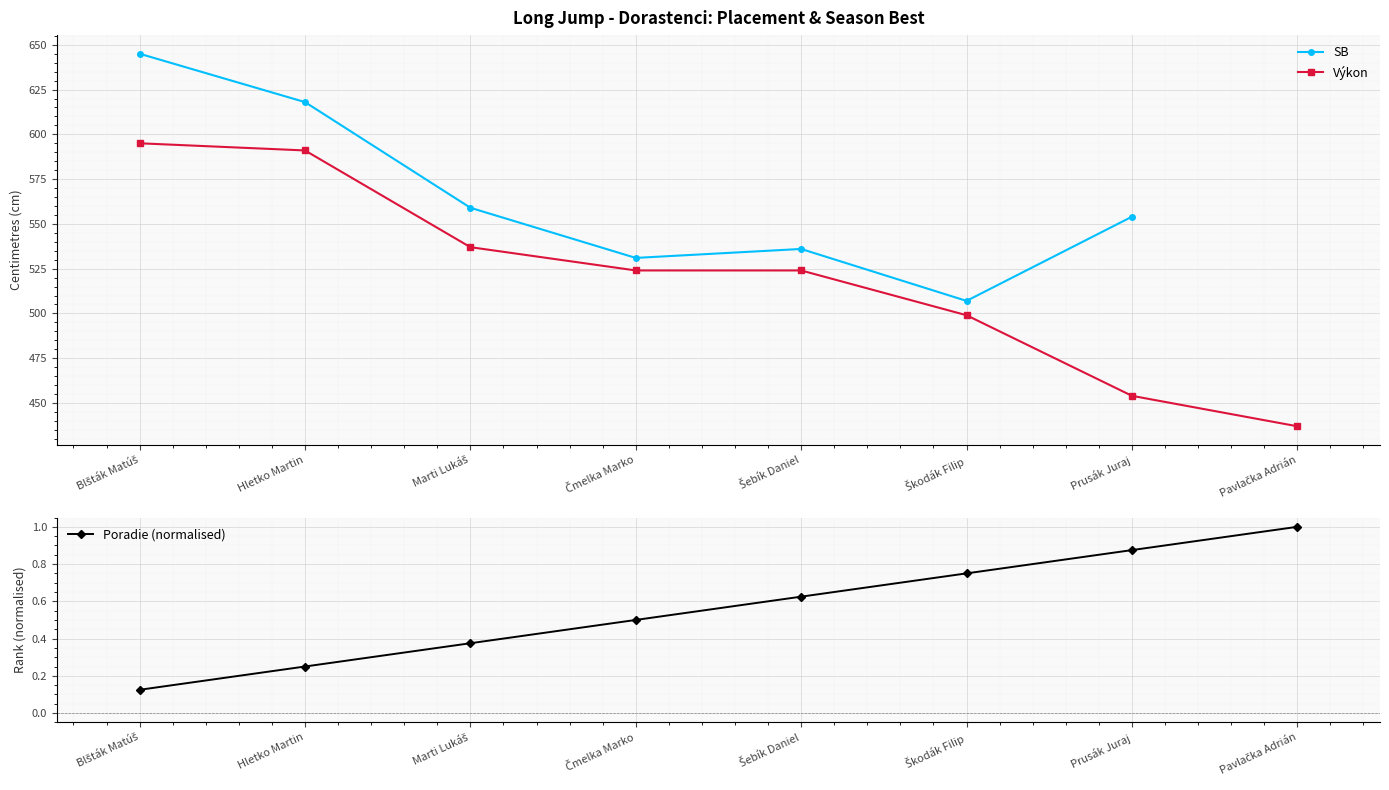

True or false: Výkon has more than 2 points higher than both neighbors.

False